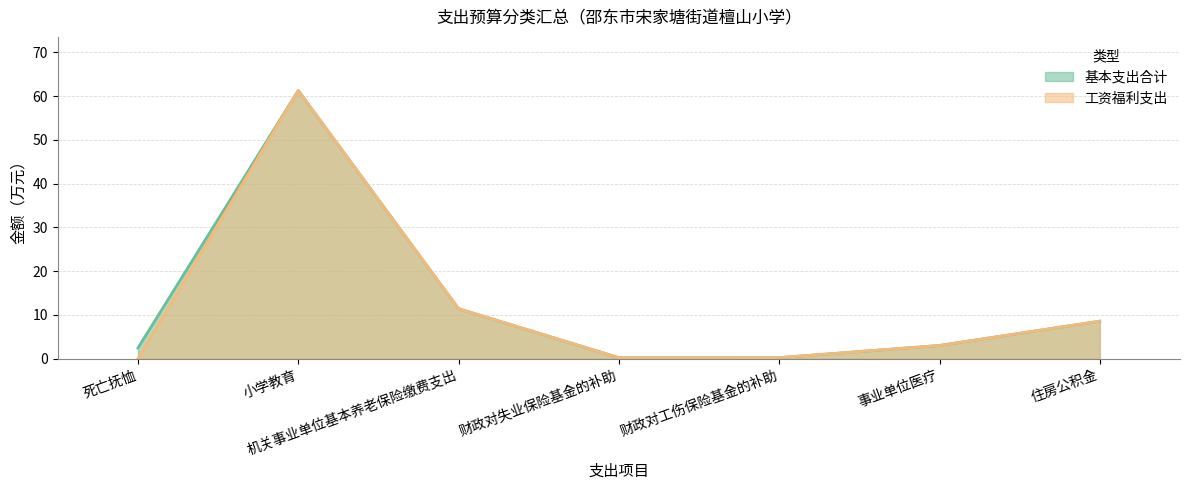

Is it true that 工资福利支出 equals 7.6 at 机关事业单位基本养老保险缴费支出?

False